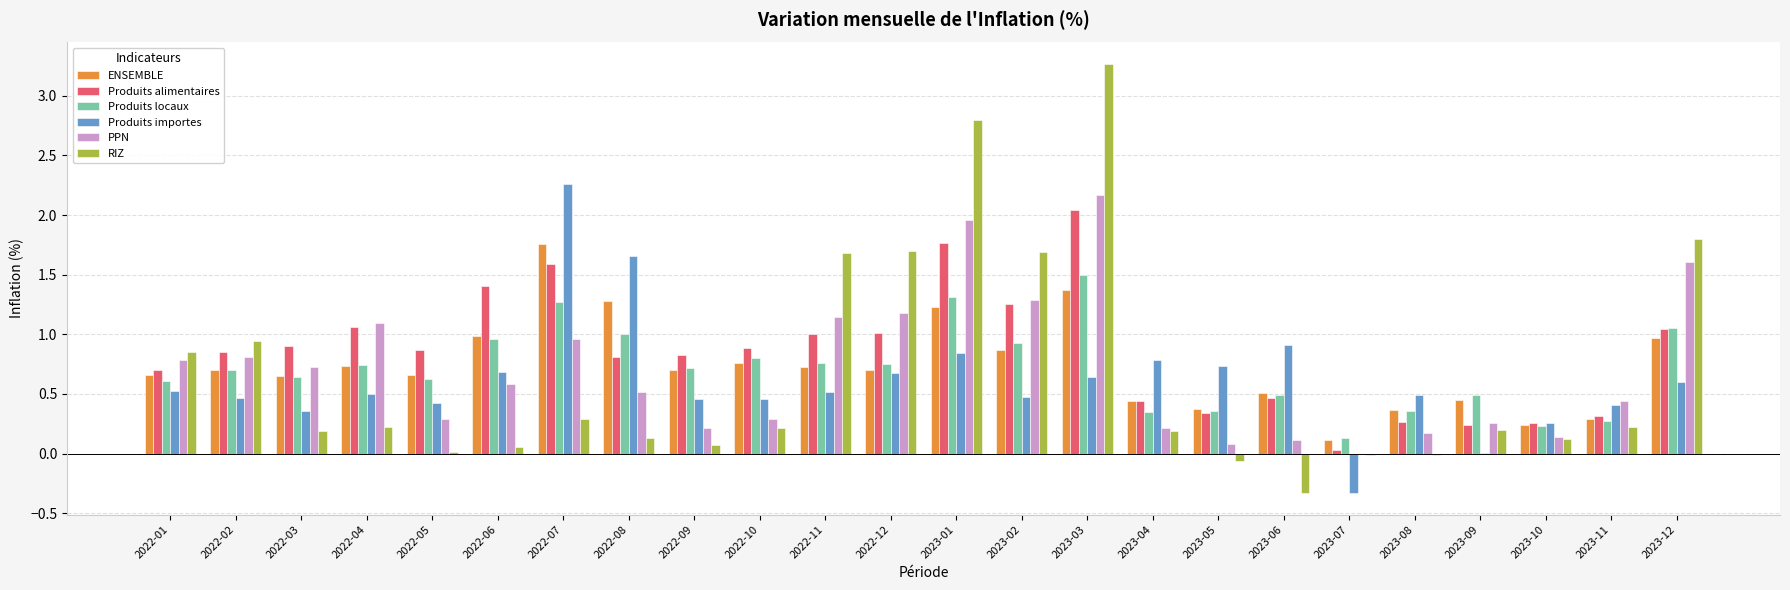

The value of Produits locaux at 2023-02 is 0.9. True or false?

True